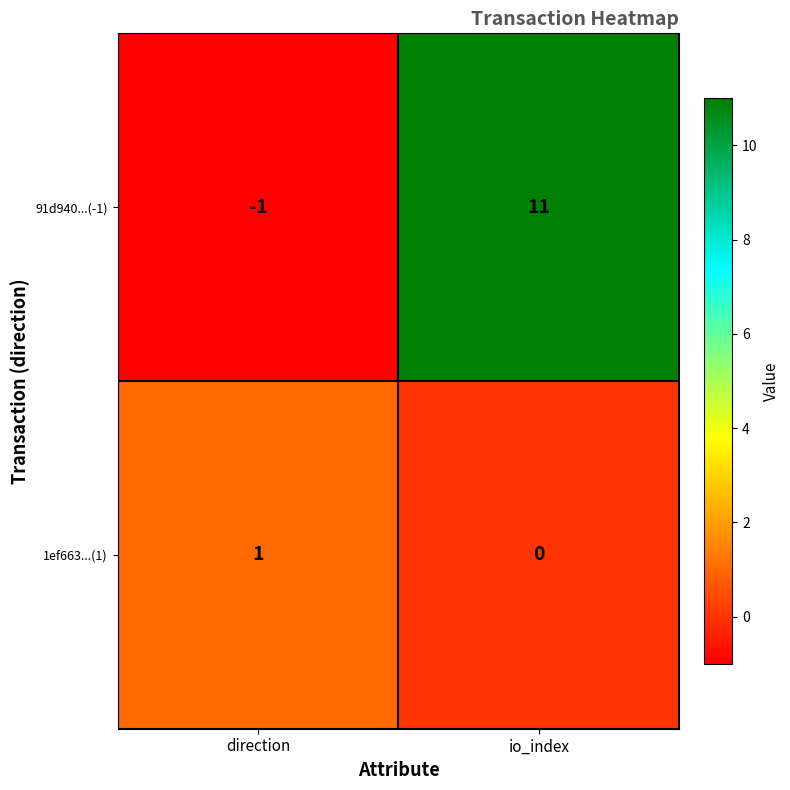

Which series has the largest range (max minus min)?

91d940...(-1)